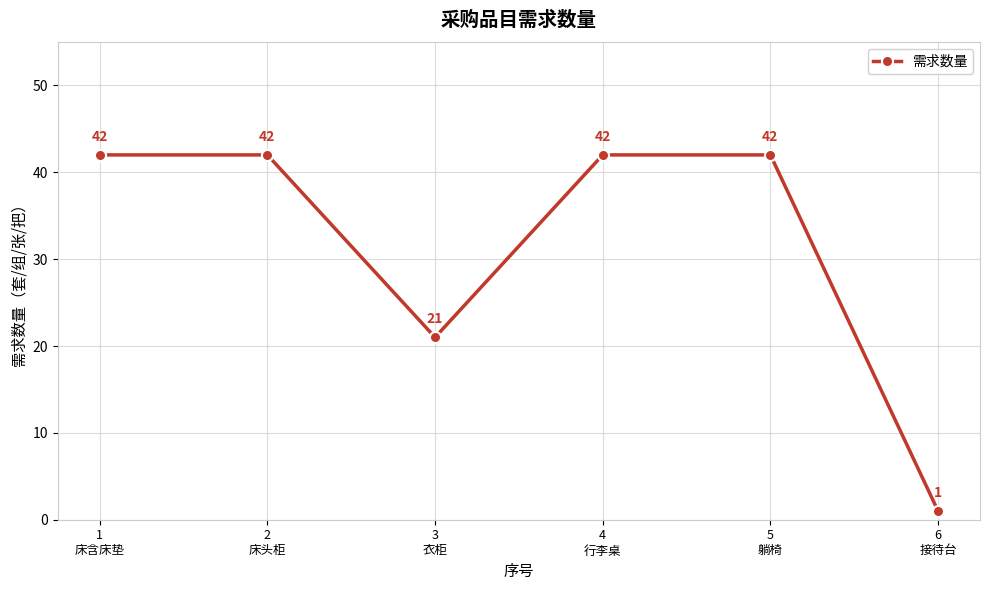

Is it true that the value at 6
接待台 is 1?

True